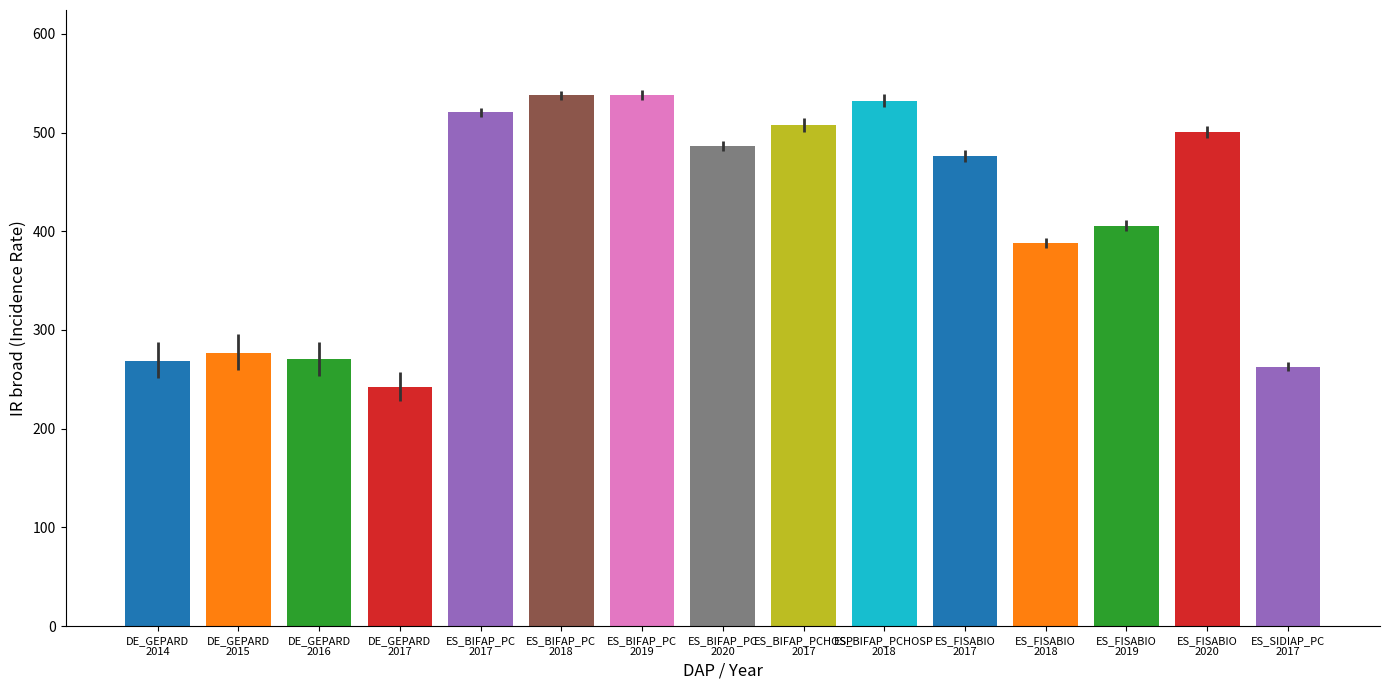

What is the difference between the maximum and minimum values?

295.6